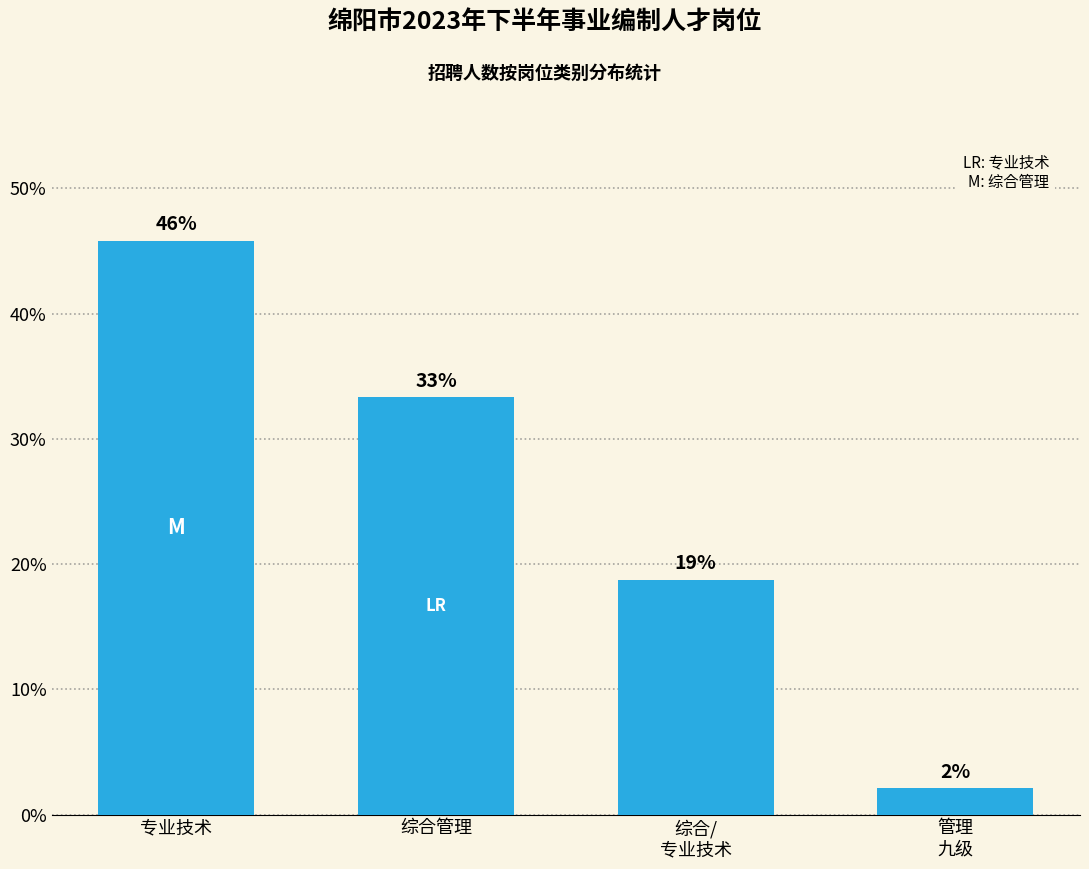

How many bars are there in total?

4